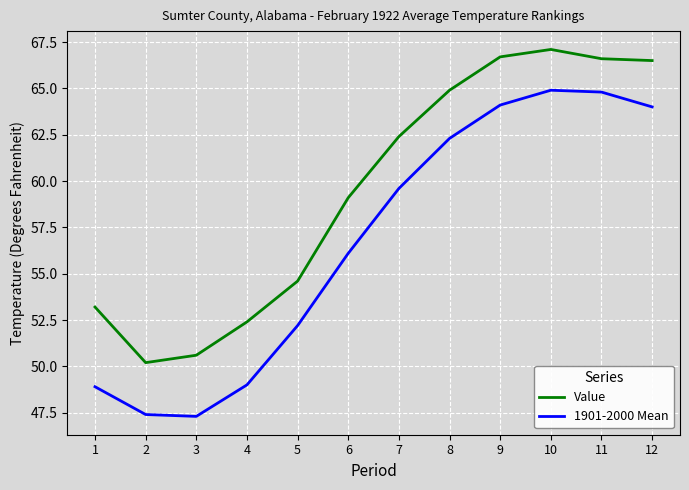

Count the number of categories in the chart.

12